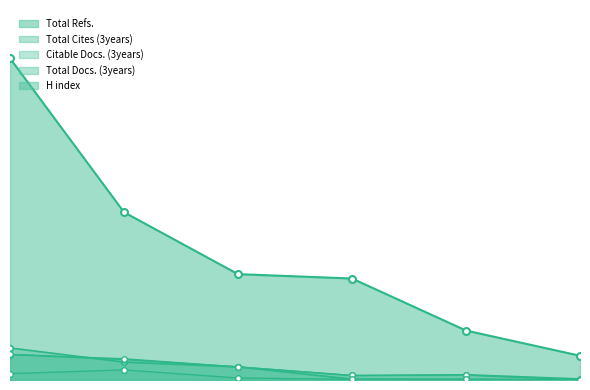

Does the chart have visible grid lines?

No